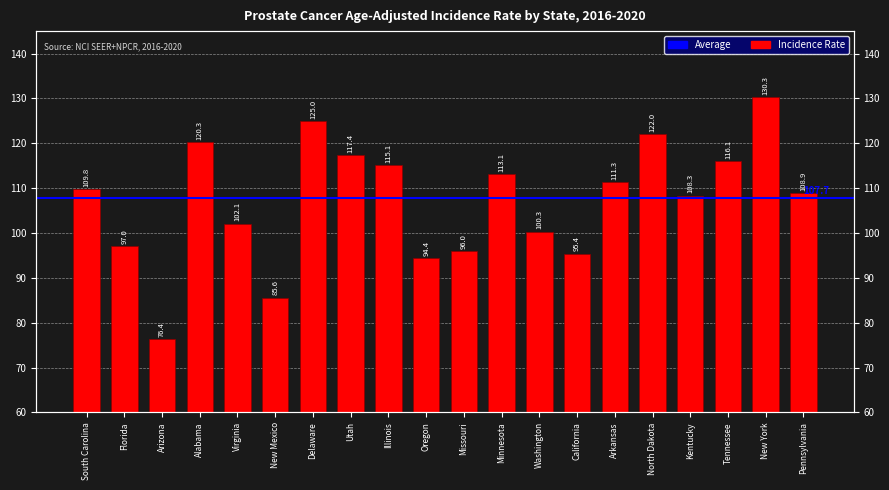

Reading right to left, list all the values displayed in this chart.

108.9	130.3	116.1	108.3	122.0	111.3	95.4	100.3	113.1	96.0	94.4	115.1	117.4	125.0	85.6	102.1	120.3	76.4	97.0	109.8